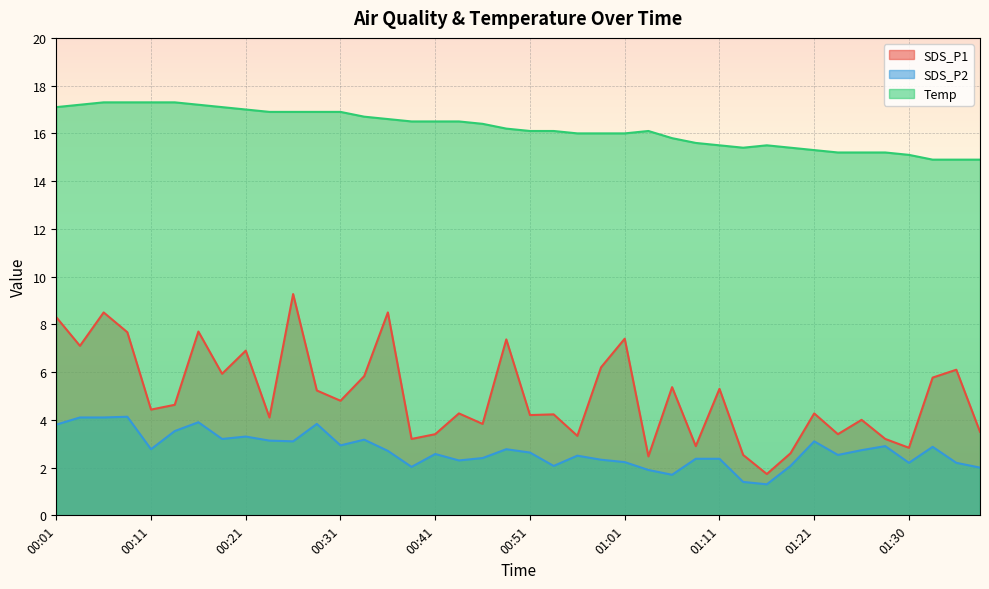

Between 00:16 and 00:06, which is larger?

00:06